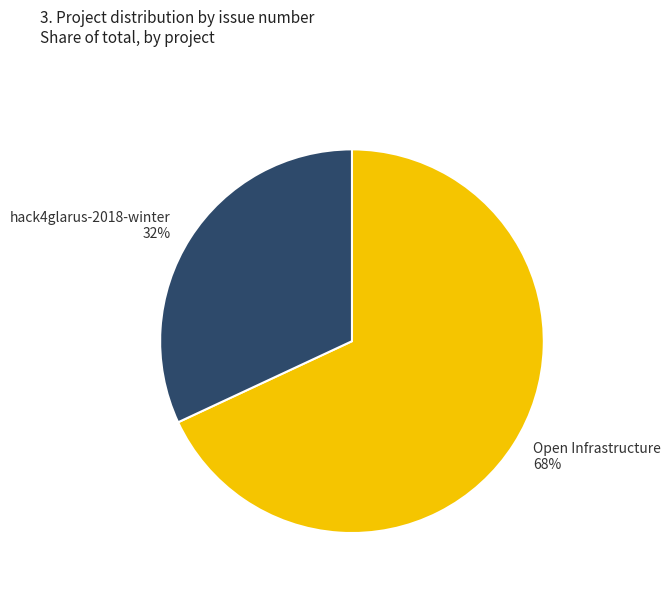

The hack4glarus-2018-winter slice represents 32% of the pie. True or false?

True